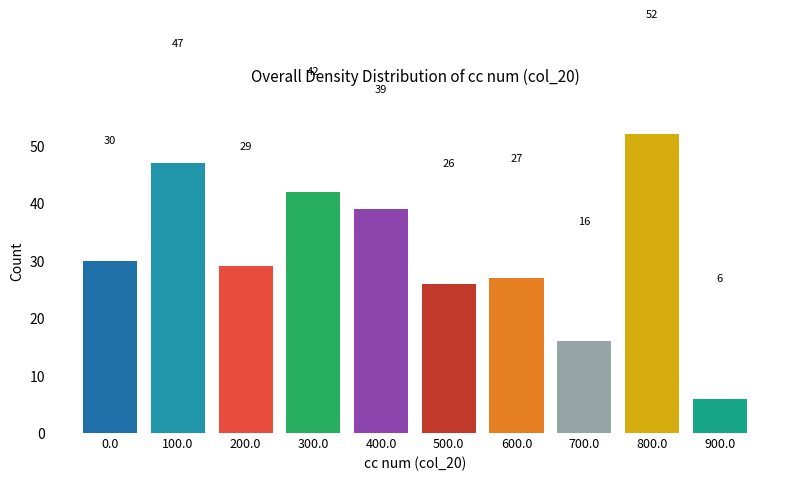

Reading left to right, list all the values displayed in this chart.

0.0=30	100.0=47	200.0=29	300.0=42	400.0=39	500.0=26	600.0=27	700.0=16	800.0=52	900.0=6